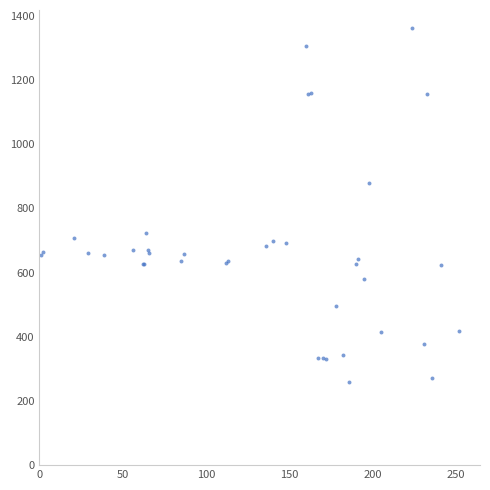

What Y value in the scatter plot is closest to 810?

878